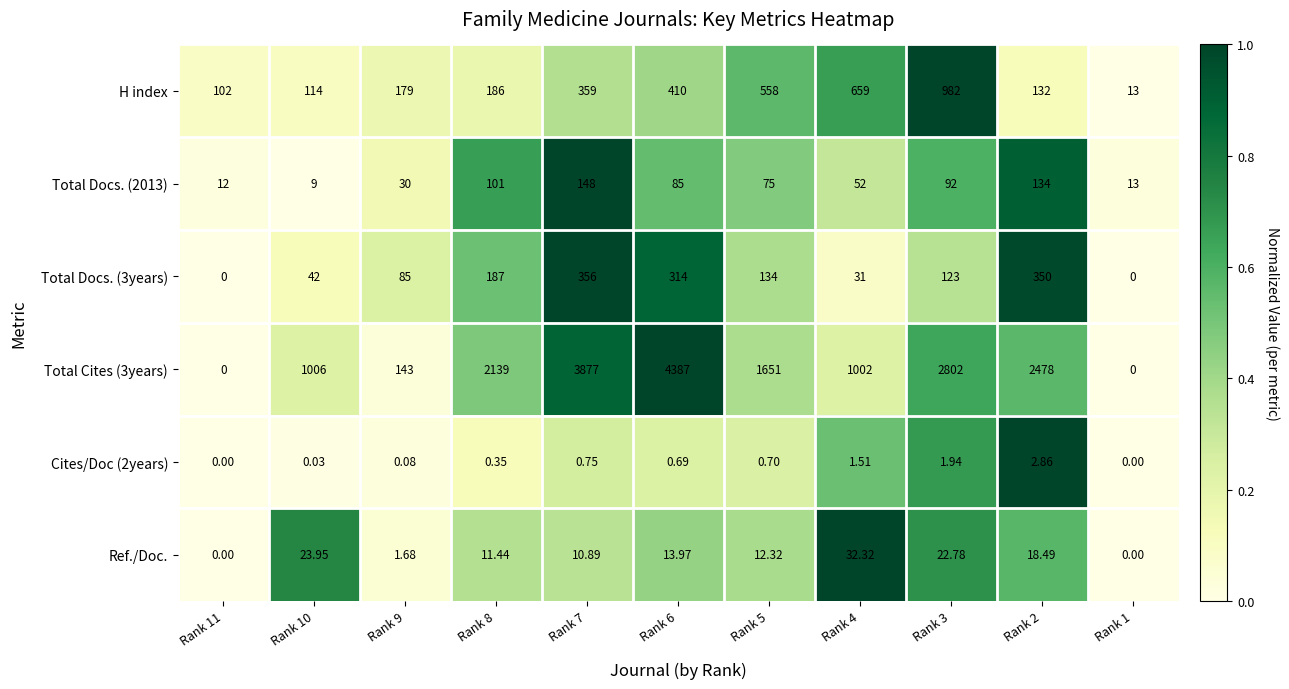

At how many categories does at least one series exceed 0?

11